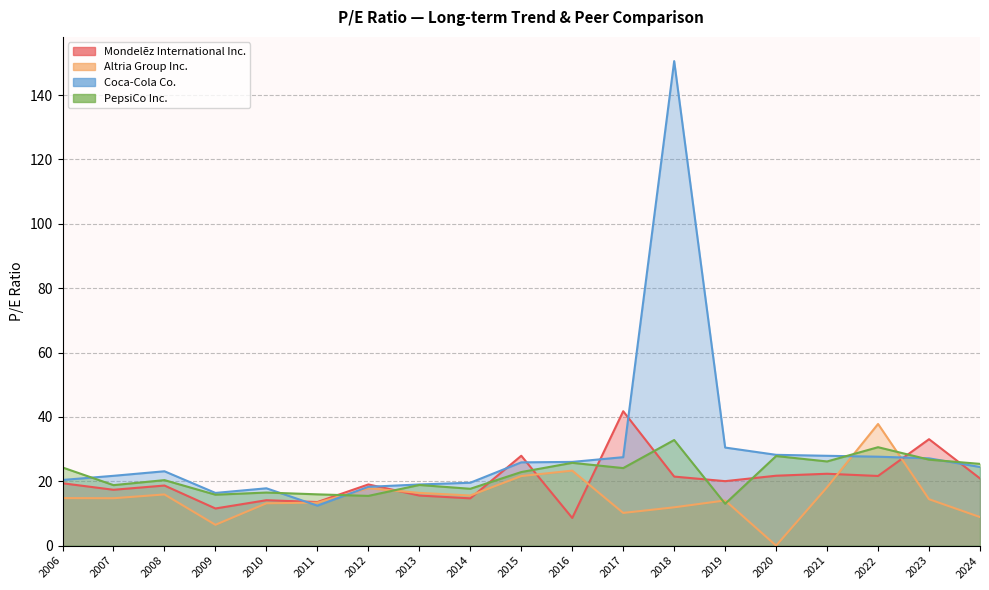

What is the total value across all series at 2015?

98.3